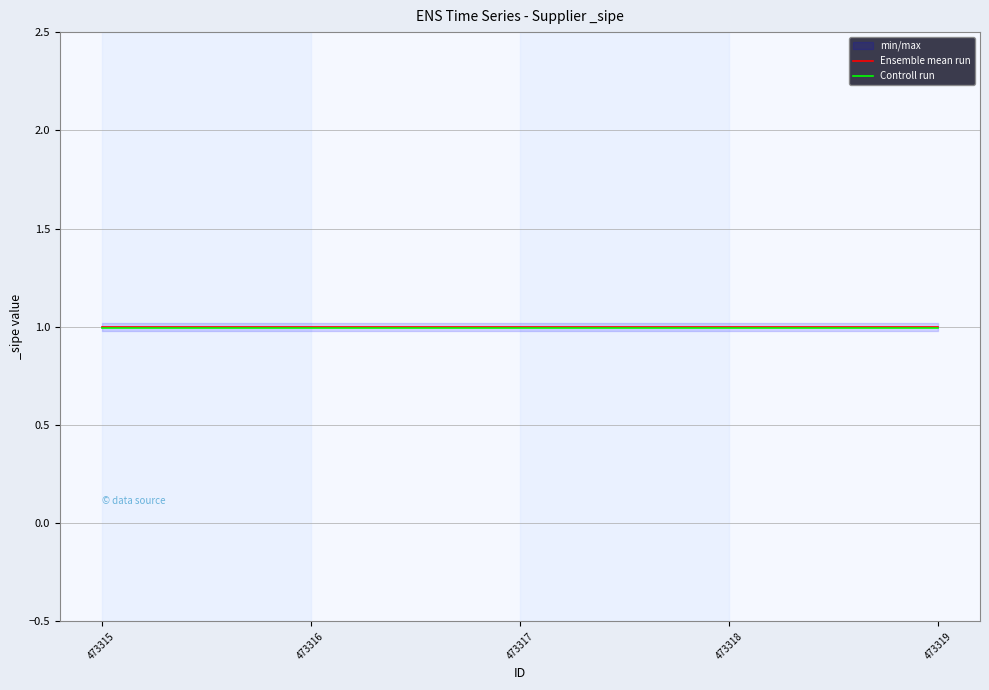

Reading left to right, list all the values displayed in this chart.

Ensemble mean run: 1.0	1.0	1.0	1.0	1.0
Controll run: 1.0	1.0	1.0	1.0	1.0